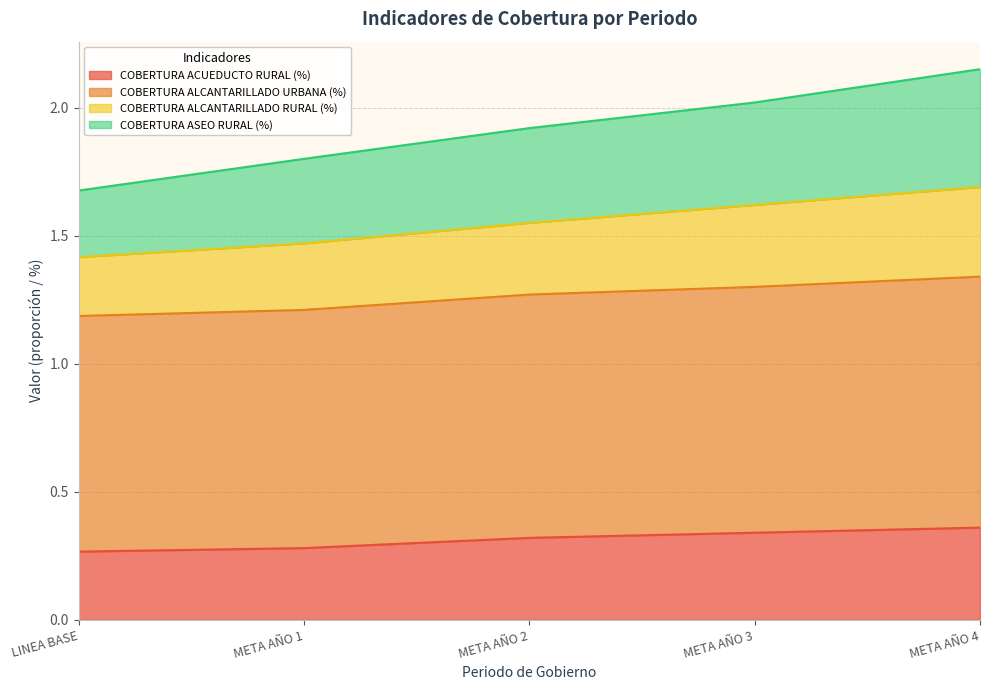

True or false: COBERTURA ACUEDUCTO RURAL (%) has more than 0 interior local peaks.

False